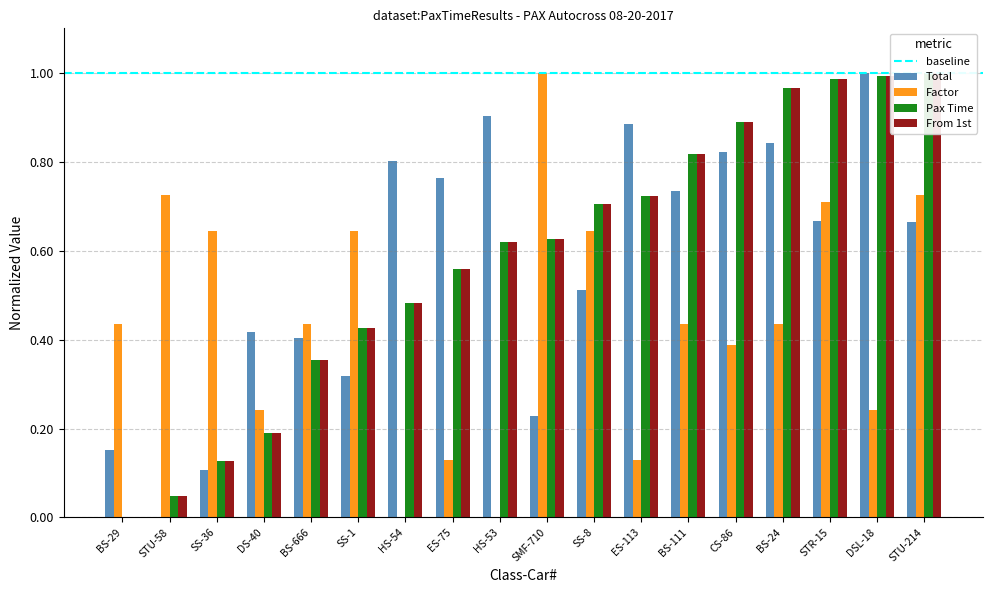

What position from the left is SS-36?

3